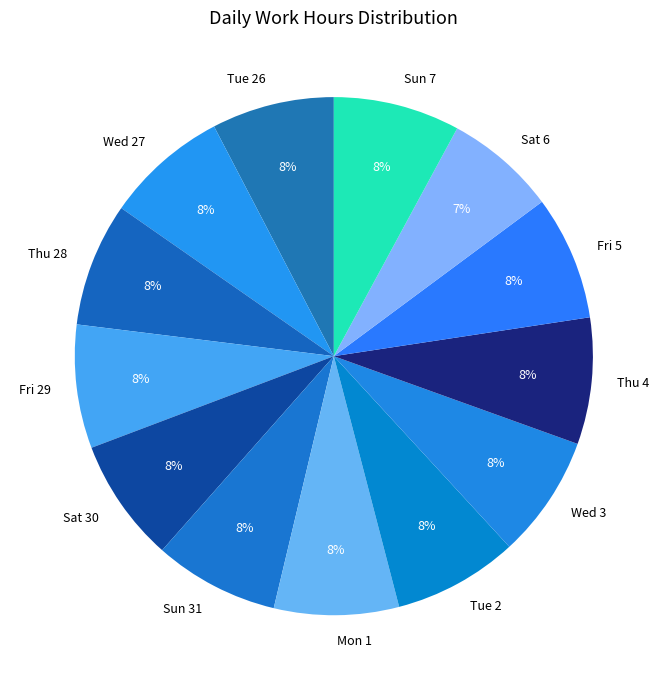

What is the ratio of the value at Wed 3 to the value at Fri 5?

1.0